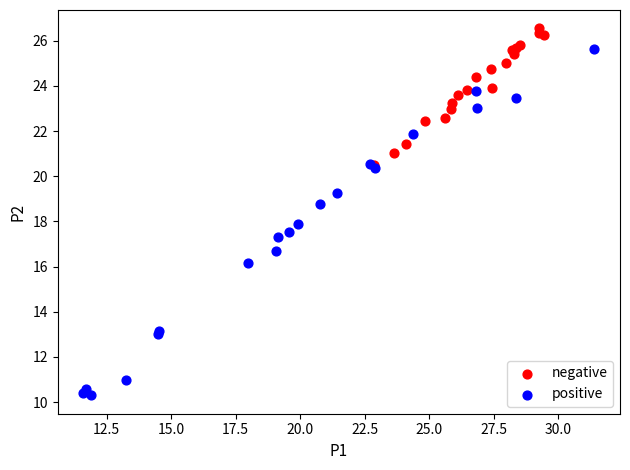

Which series has the widest spread of Y values?

positive